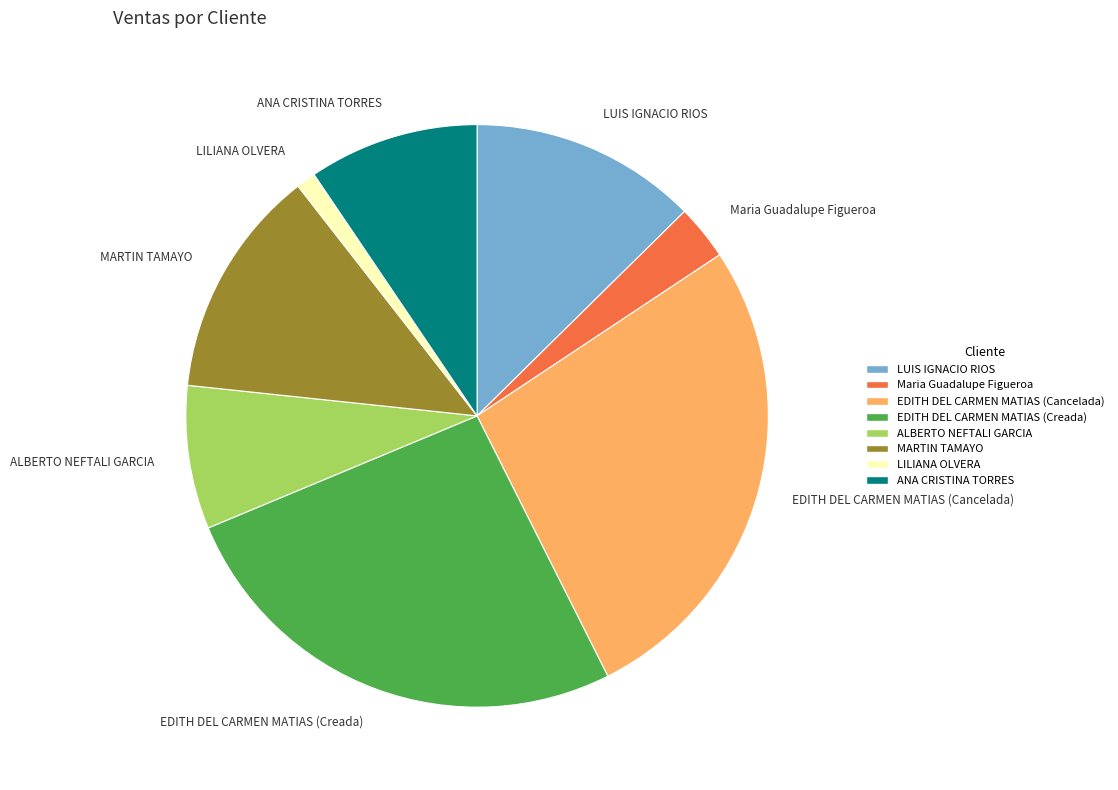

Which category has the smallest portion of the pie?

LILIANA OLVERA